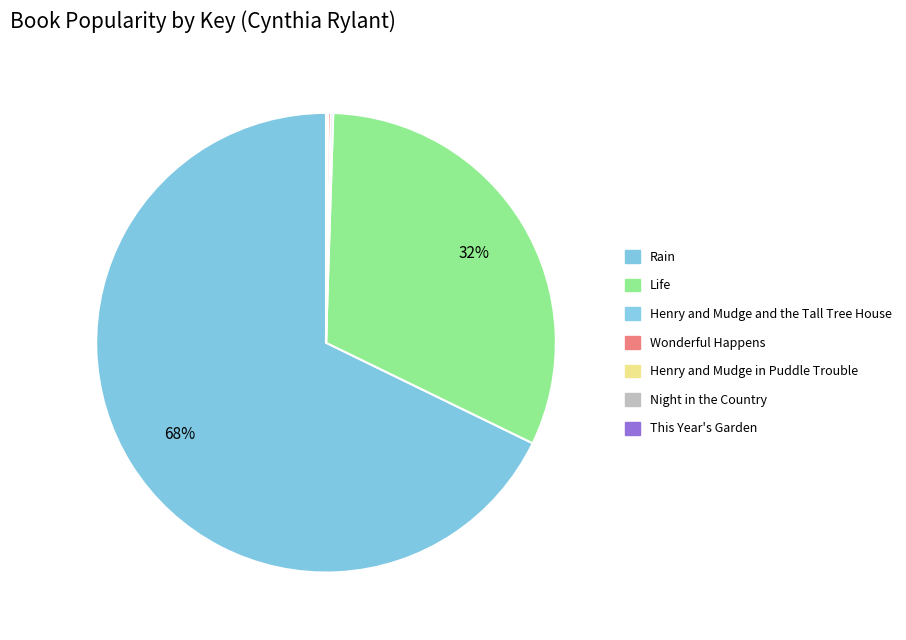

What is the ratio of the value at Rain to the value at Night in the Country?

1274.5